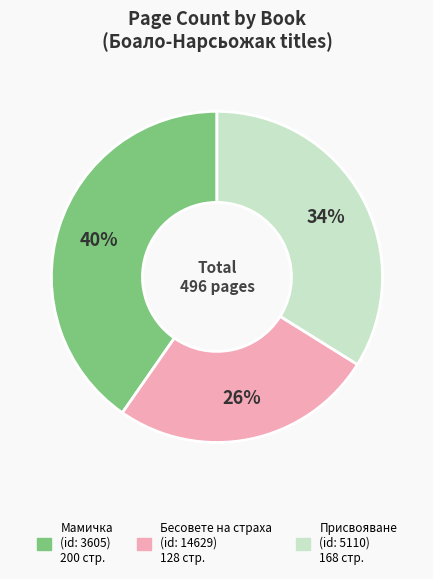

To the nearest percent, what is the average slice percentage?

33%